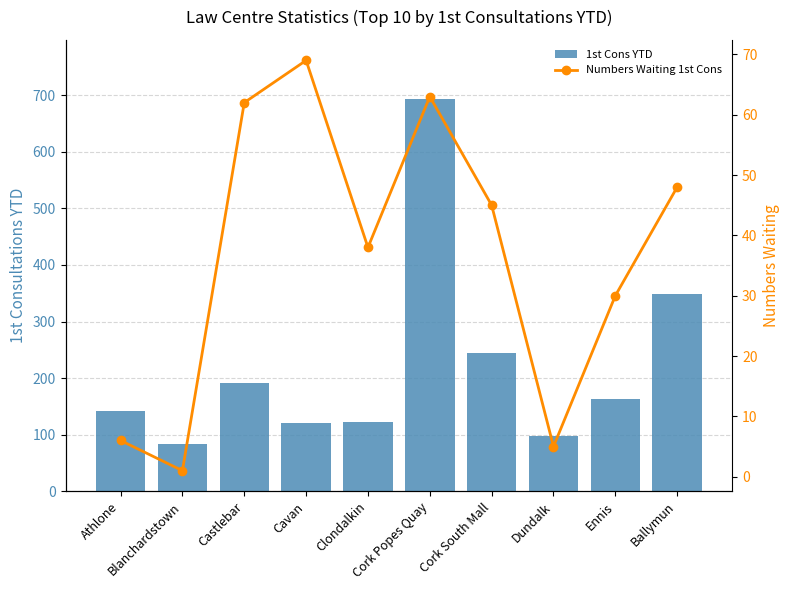

Rank the categories by 1st Cons YTD value from lowest to highest.

Blanchardstown, Dundalk, Cavan, Clondalkin, Athlone, Ennis, Castlebar, Cork South Mall, Ballymun, Cork Popes Quay